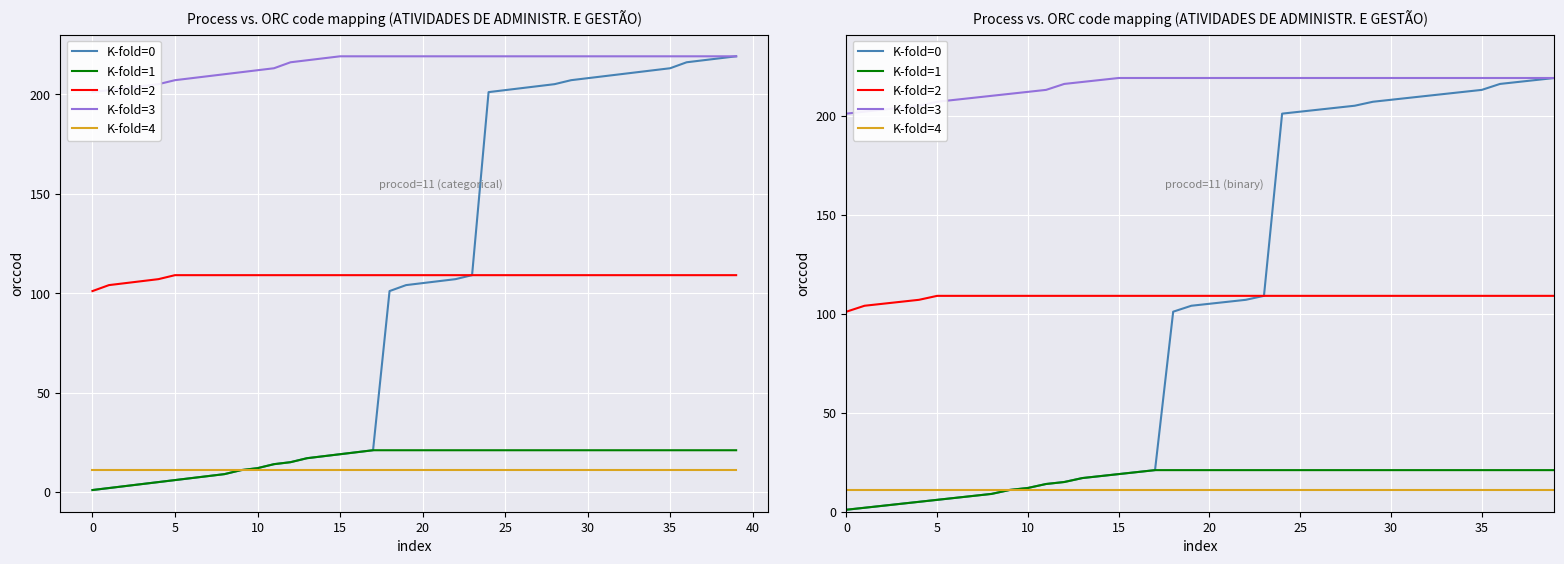

At which category is the sum across all series the highest?

39